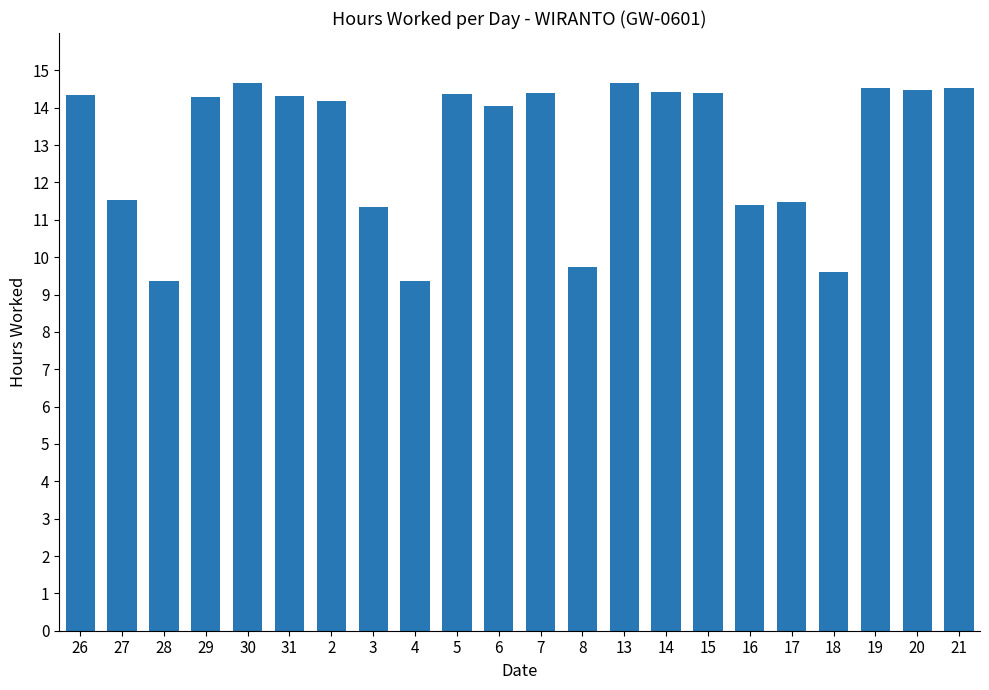

What position from the right is 27?

21